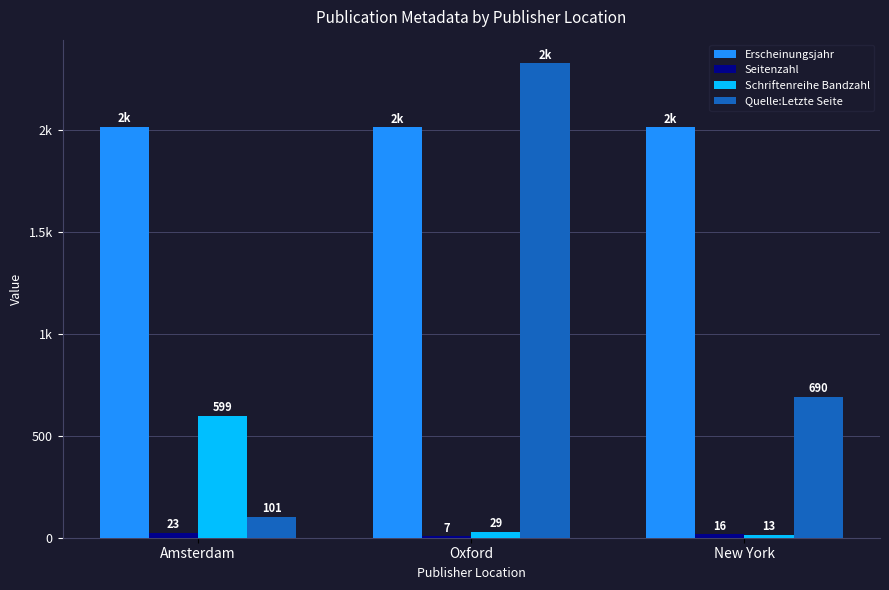

Does the chart contain stacked bars?

No